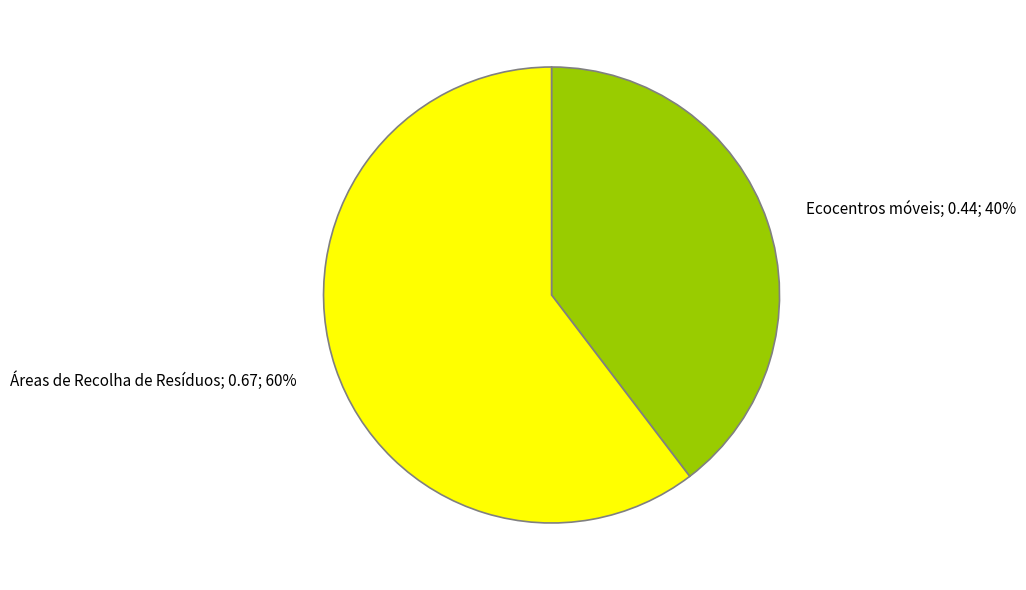

How many slices are in this pie chart?

2